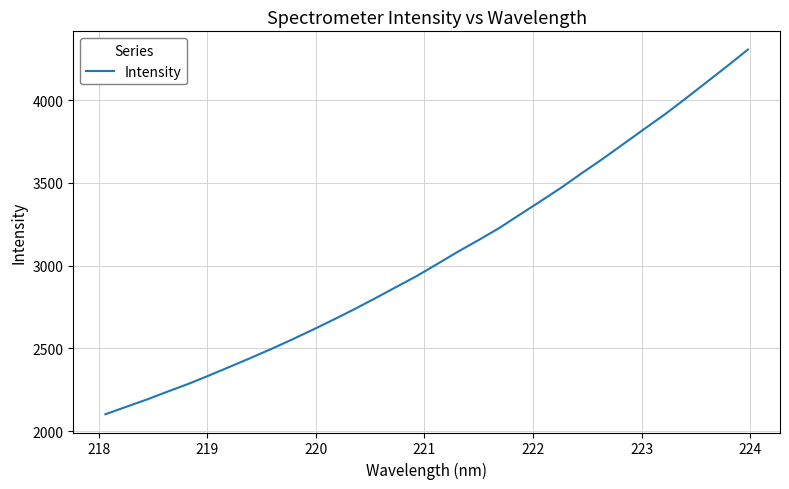

What is the difference between the maximum and minimum values?

2202.9